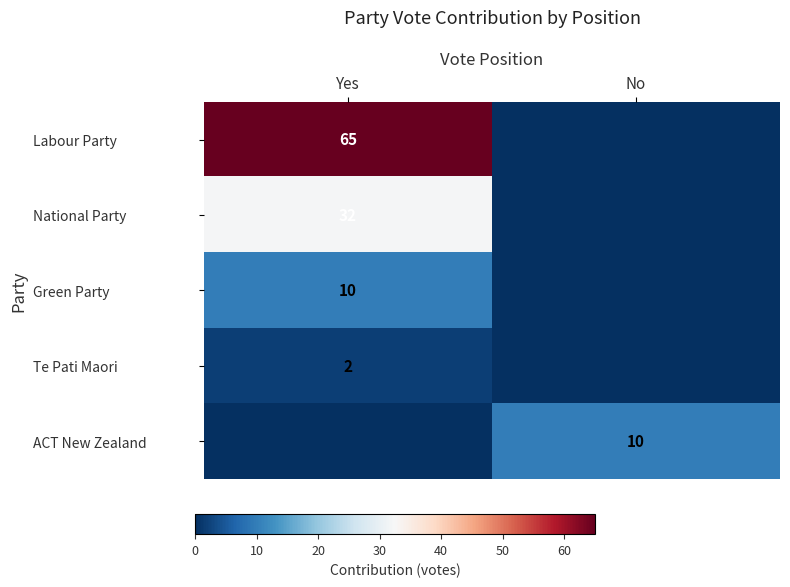

Is the value of ACT New Zealand at No greater than the value of Labour Party at Yes?

No